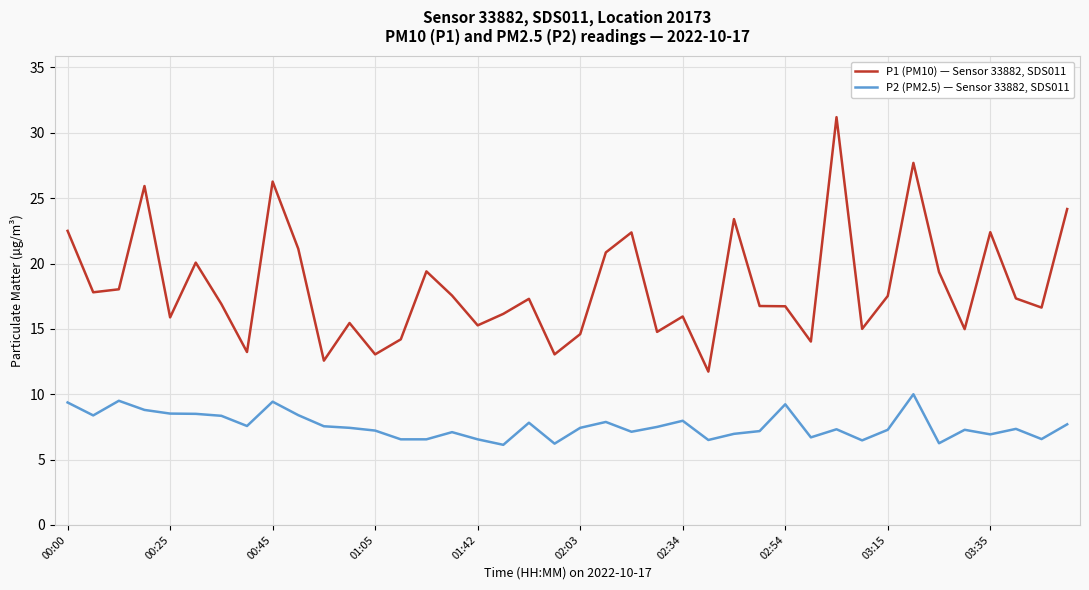

What is the difference between the maximum and minimum values in the P2 (PM2.5) — Sensor 33882, SDS011 series?

3.9